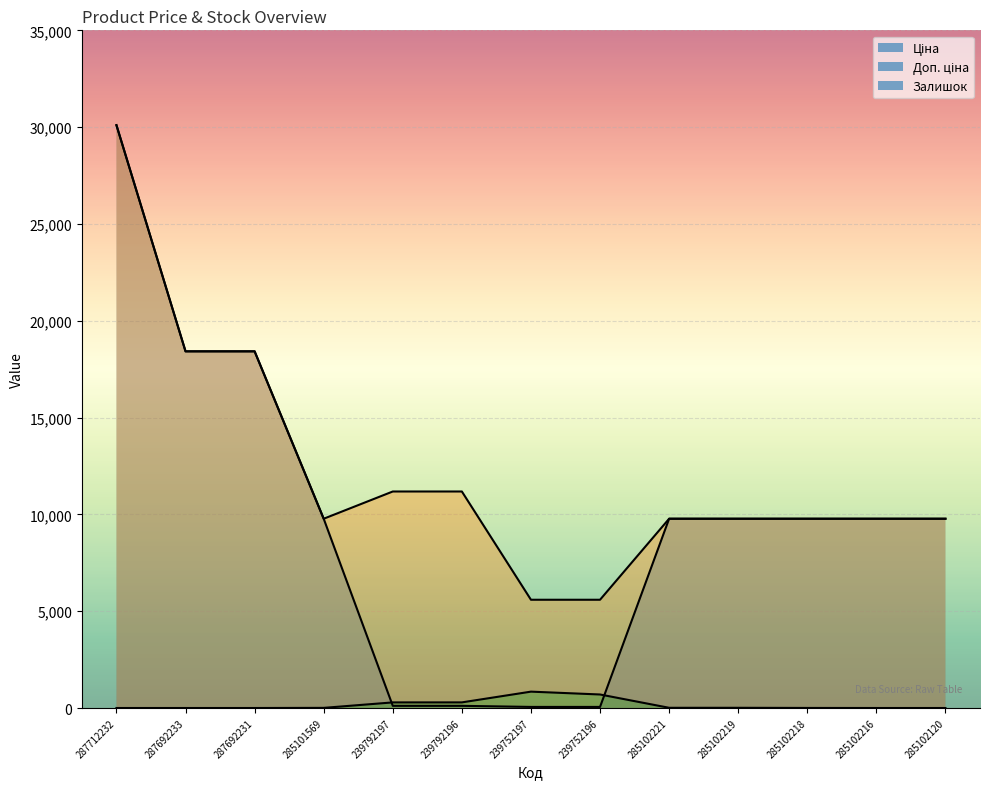

What is the difference between the maximum and minimum values in the Ціна series?

30046.9